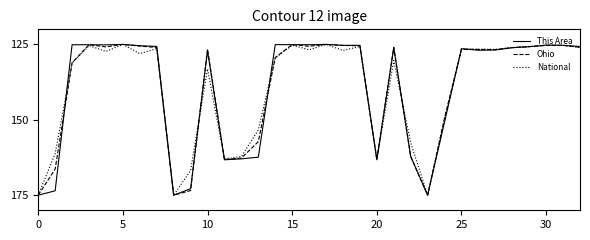

What is the highest value of the National series?

175.0